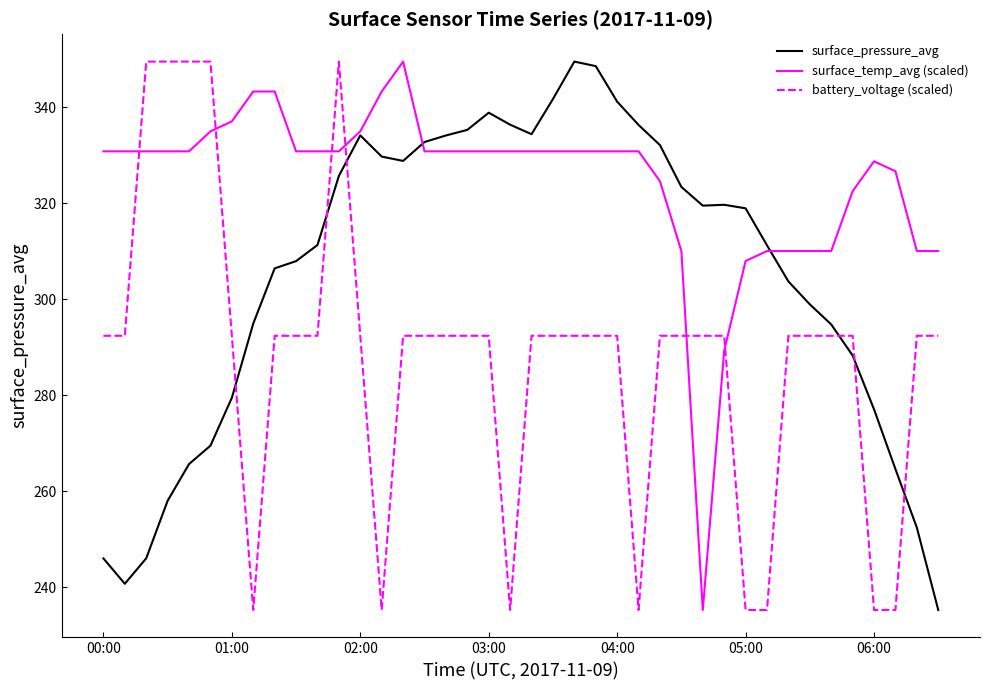

Rank the series by their average value, from lowest to highest.

battery_voltage (scaled), surface_pressure_avg, surface_temp_avg (scaled)